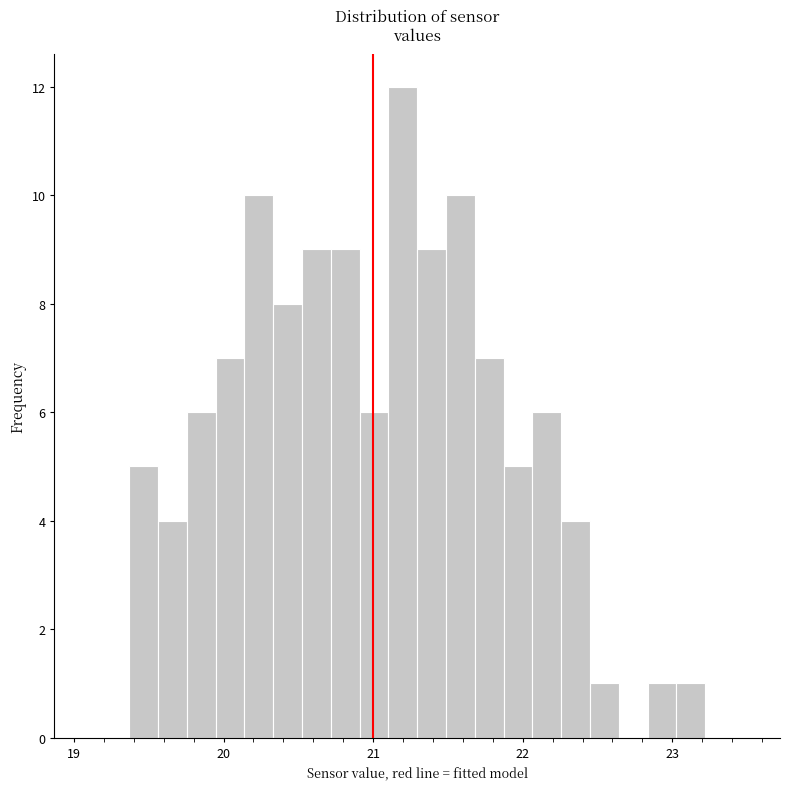

Read against the x-axis, roughly where is the centre of the tallest bar?

21.2